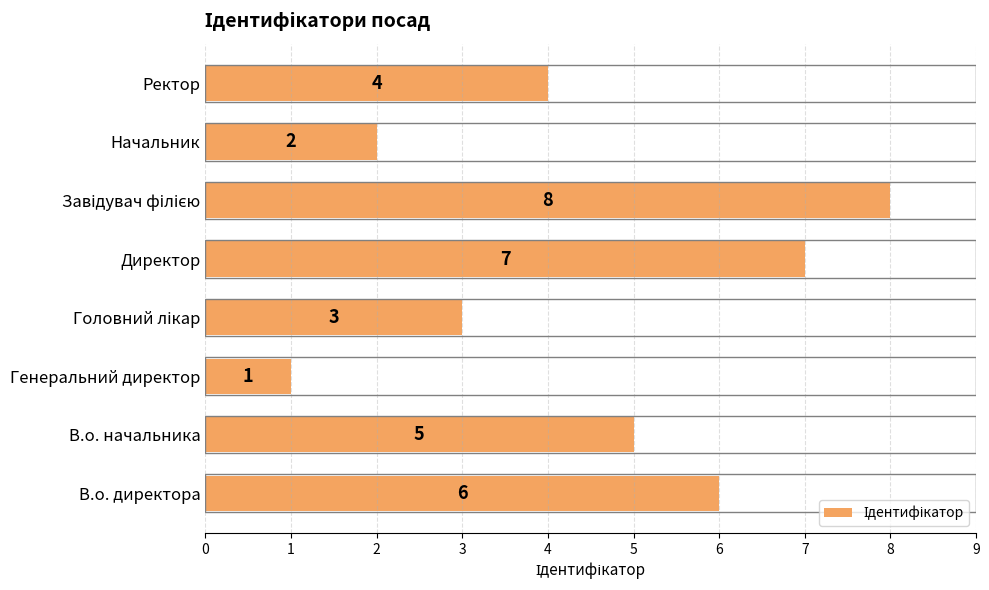

How many values are between 3 and 7?

5